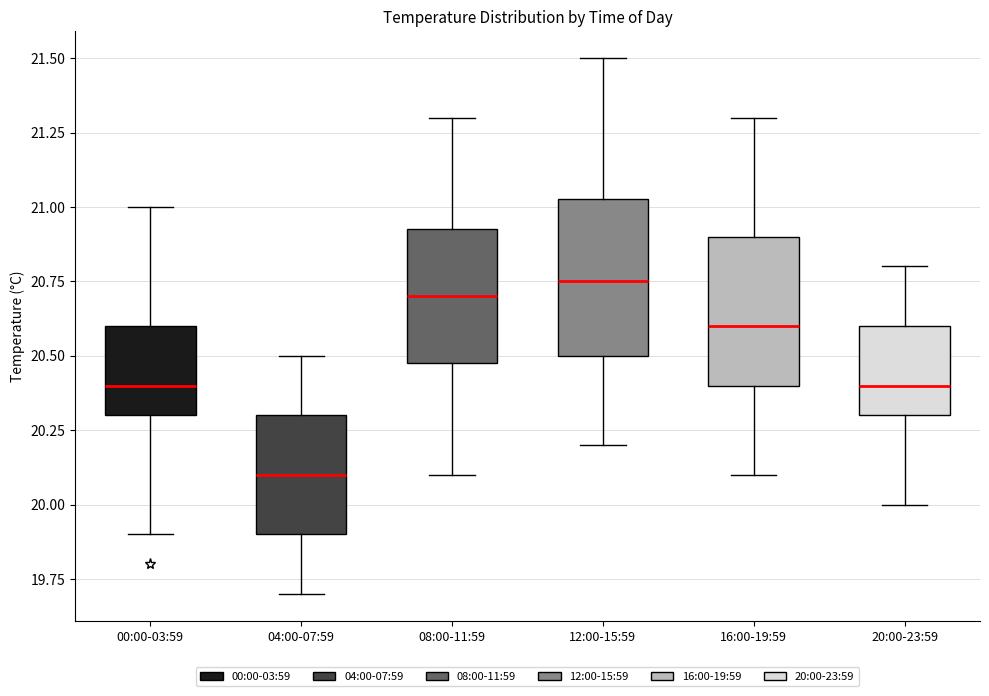

Where is the lower edge of the box for 04:00-07:59 on the y-axis? The values are not printed on the chart, so give them approximately, as read against the axis.

19.90